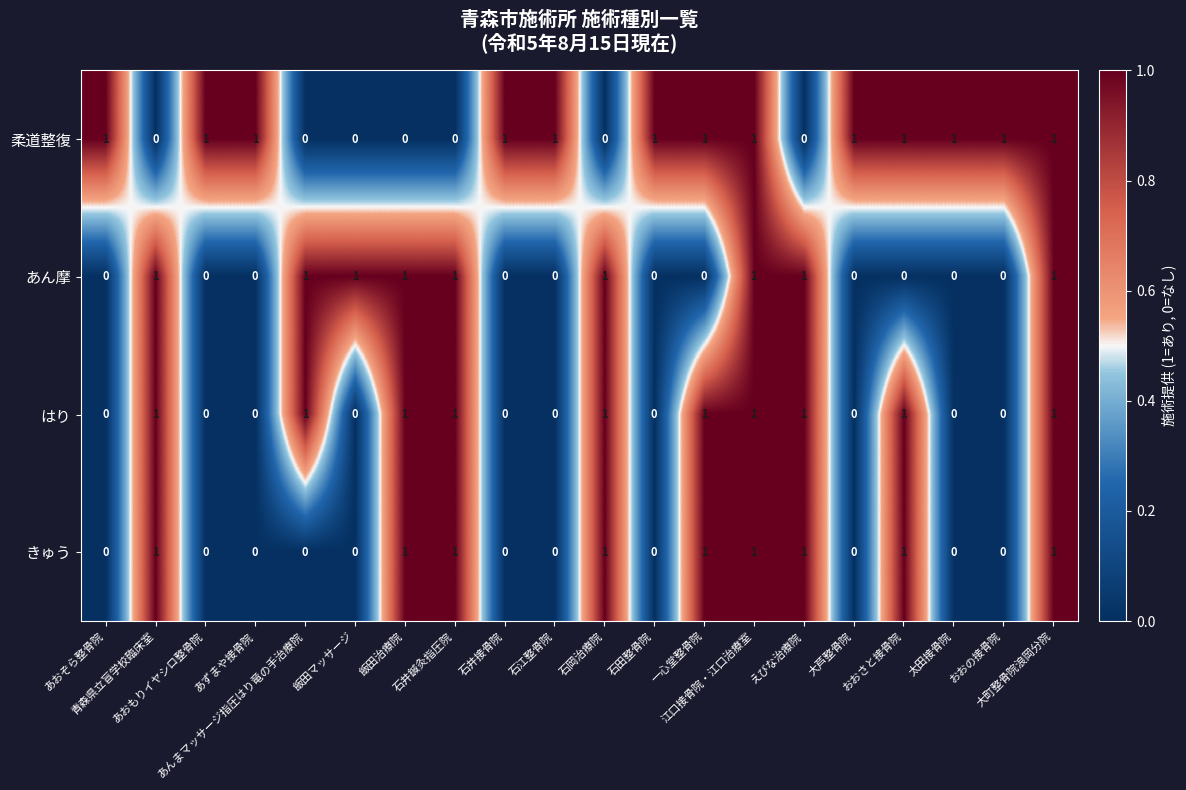

What is the spread (max minus min) of values at 青森県立盲学校臨床室?

1